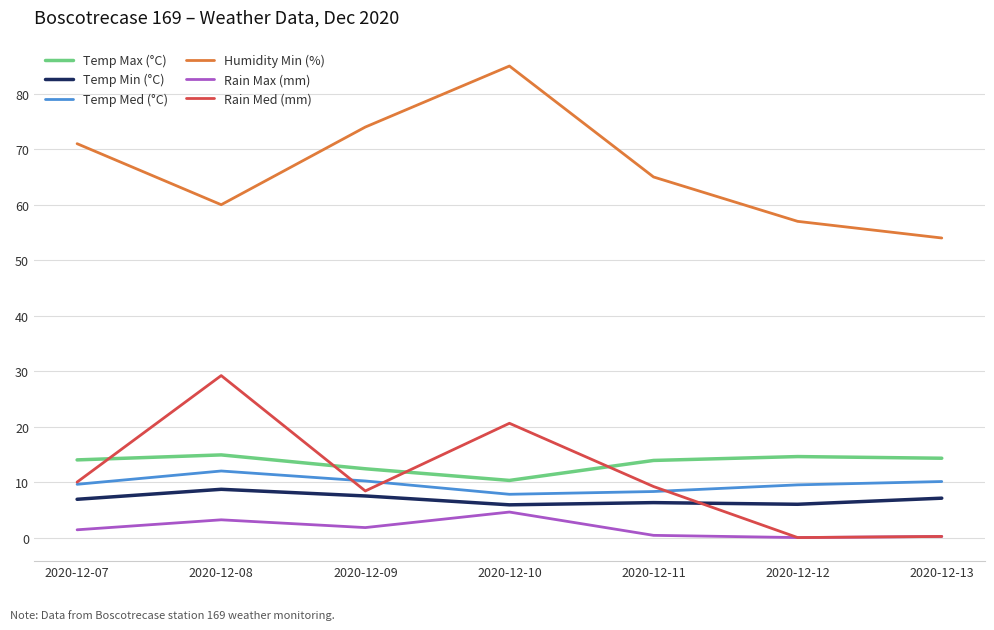

Where is Rain Med (mm) nearest to the value 14?

2020-12-07